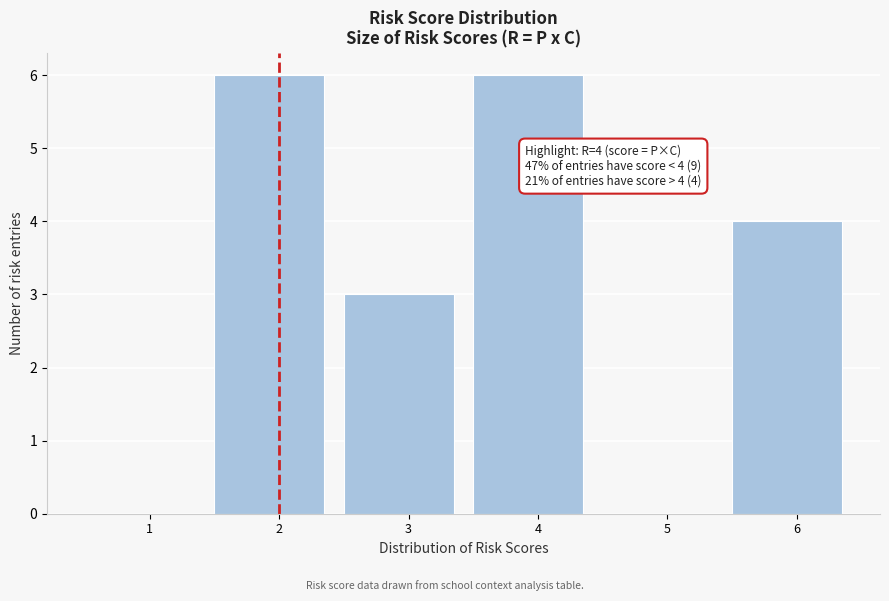

Reading left to right, what are all the values shown in this chart?

1=0	2=6	3=3	4=6	5=0	6=4